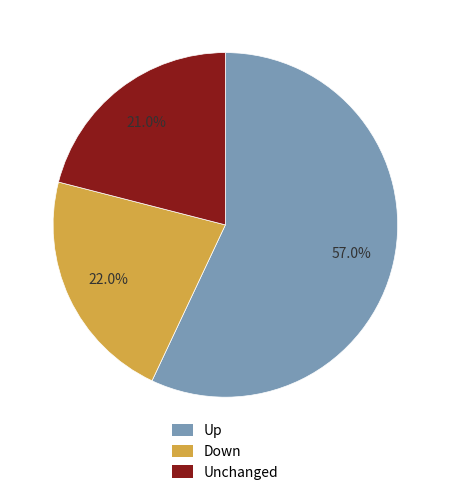

To the nearest percent, what is the average slice percentage?

33%